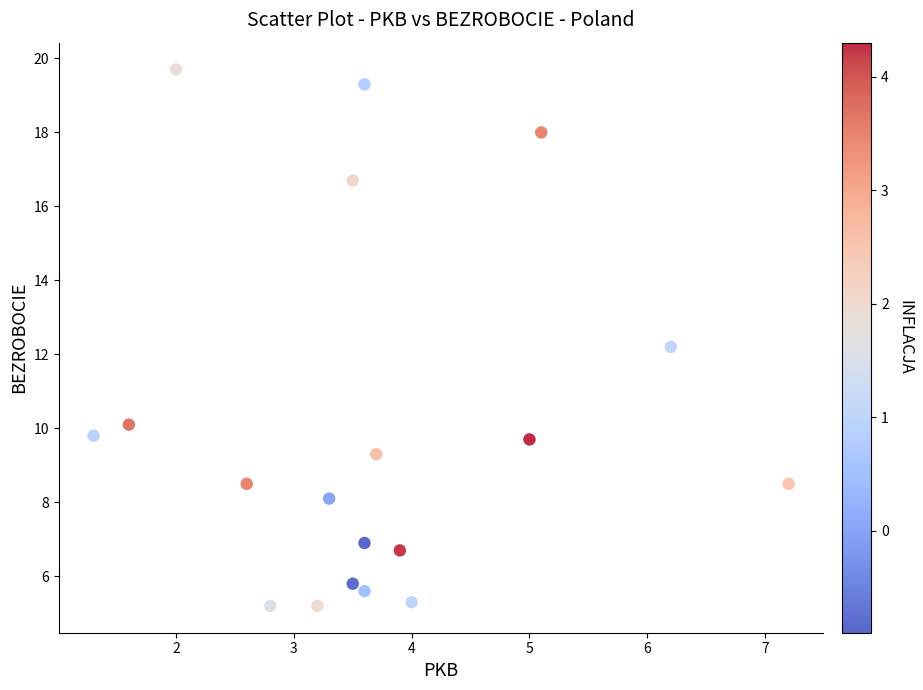

What Y value in the scatter plot is closest to 12?

12.2